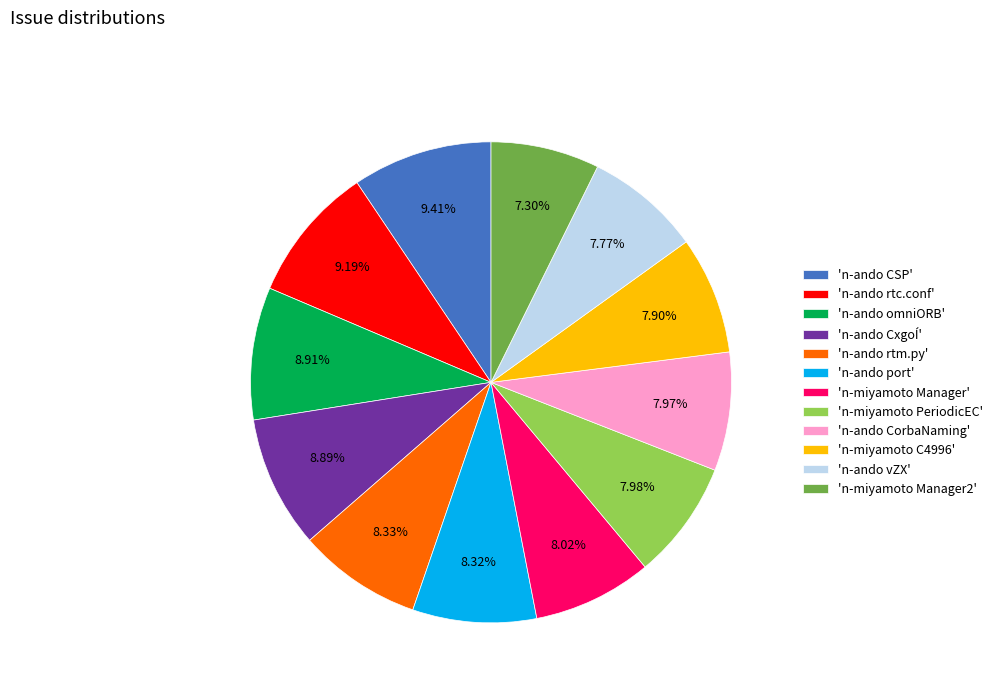

Does 'n-miyamoto Manager2' represent more than half of the total?

No